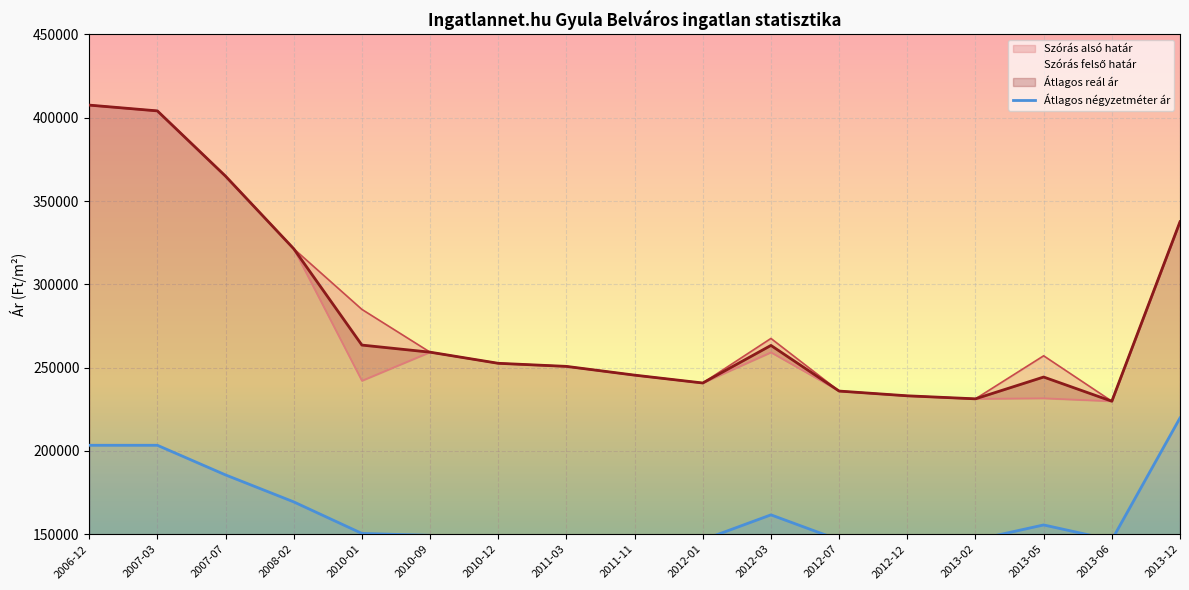

Is it true that the value at 2007-07 is 299115?

False